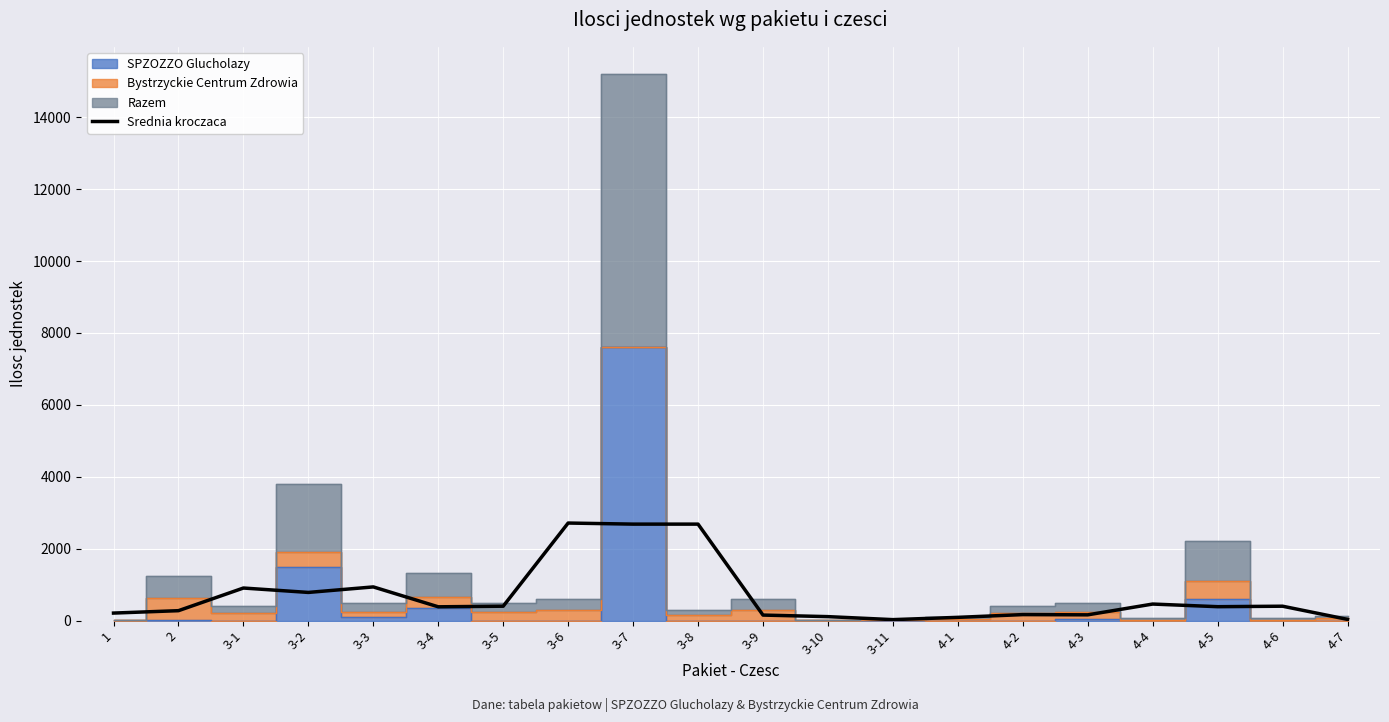

The chart shows a value of 166.7 at 4-2. True or false?

True